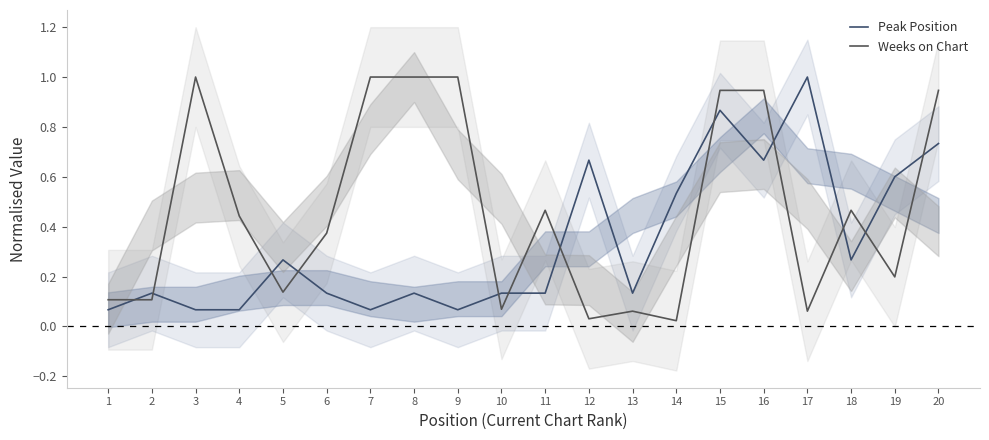

What is the greatest value displayed?

1.0